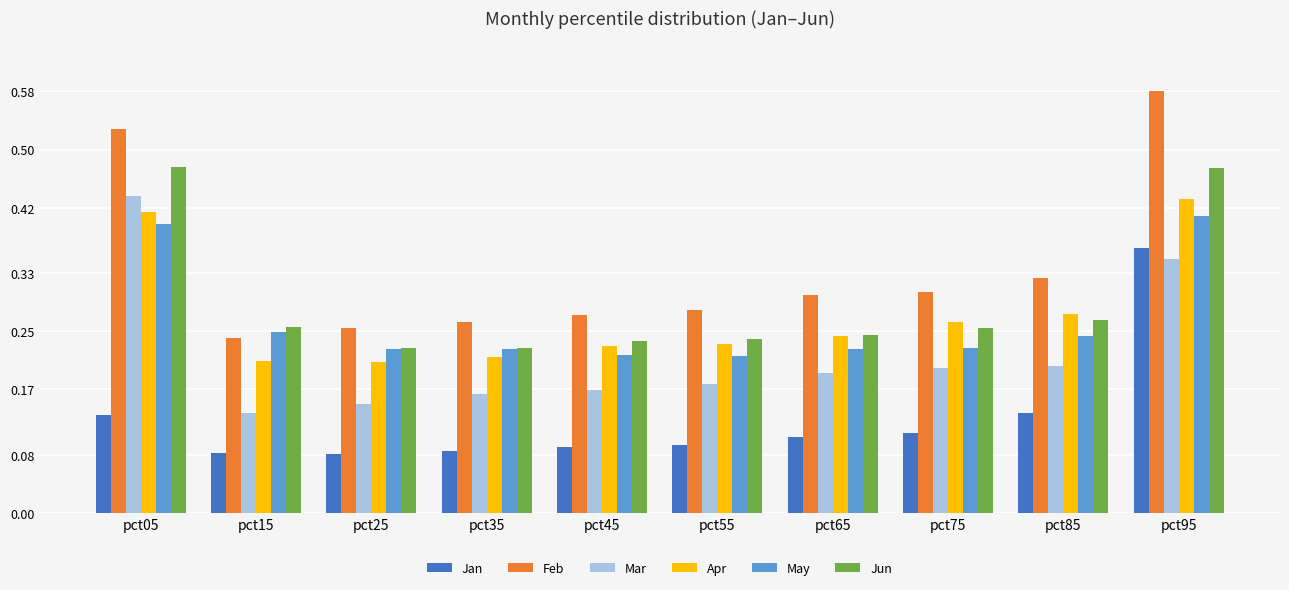

Count the Jun values in the range 0 to 1.

10